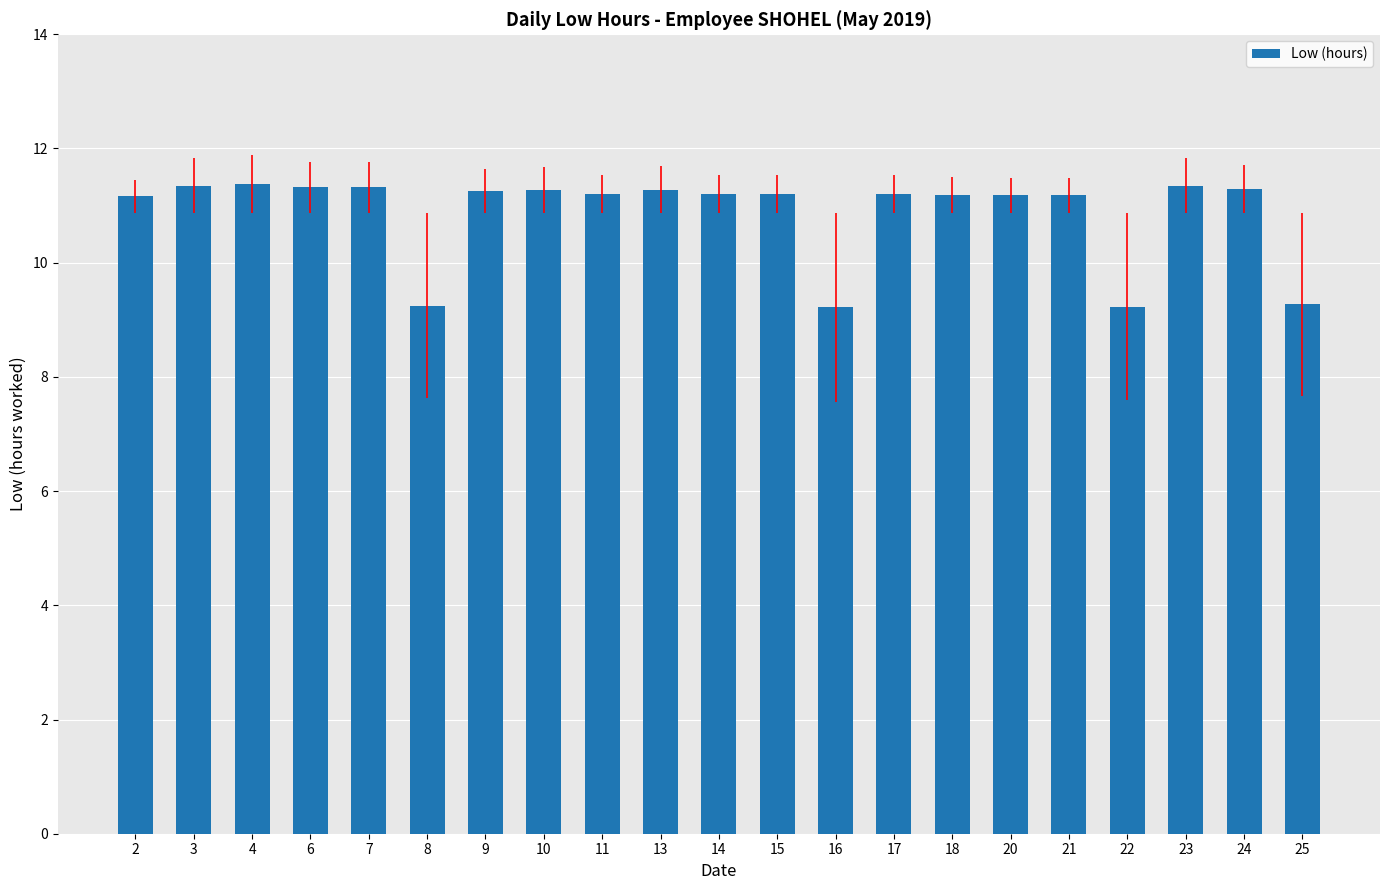

What is the approximate value at 22?

9.2